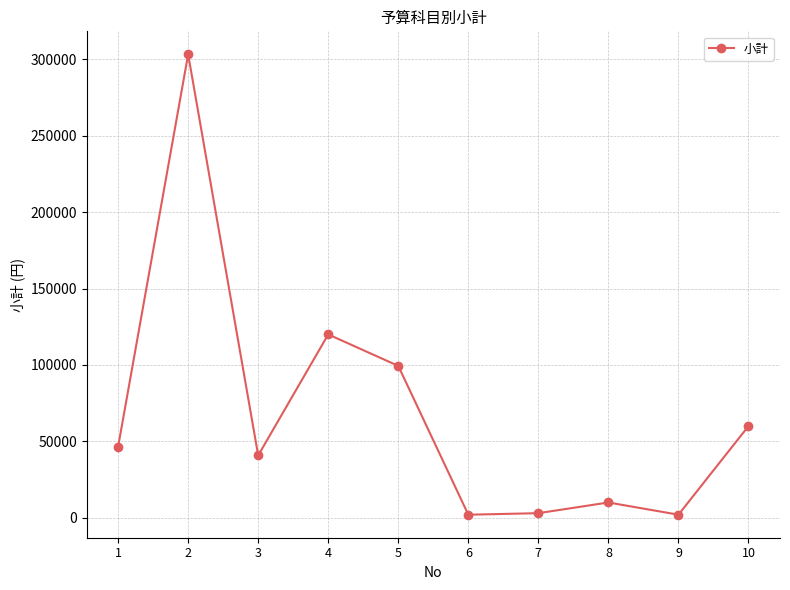

What is the smallest value displayed?

2000